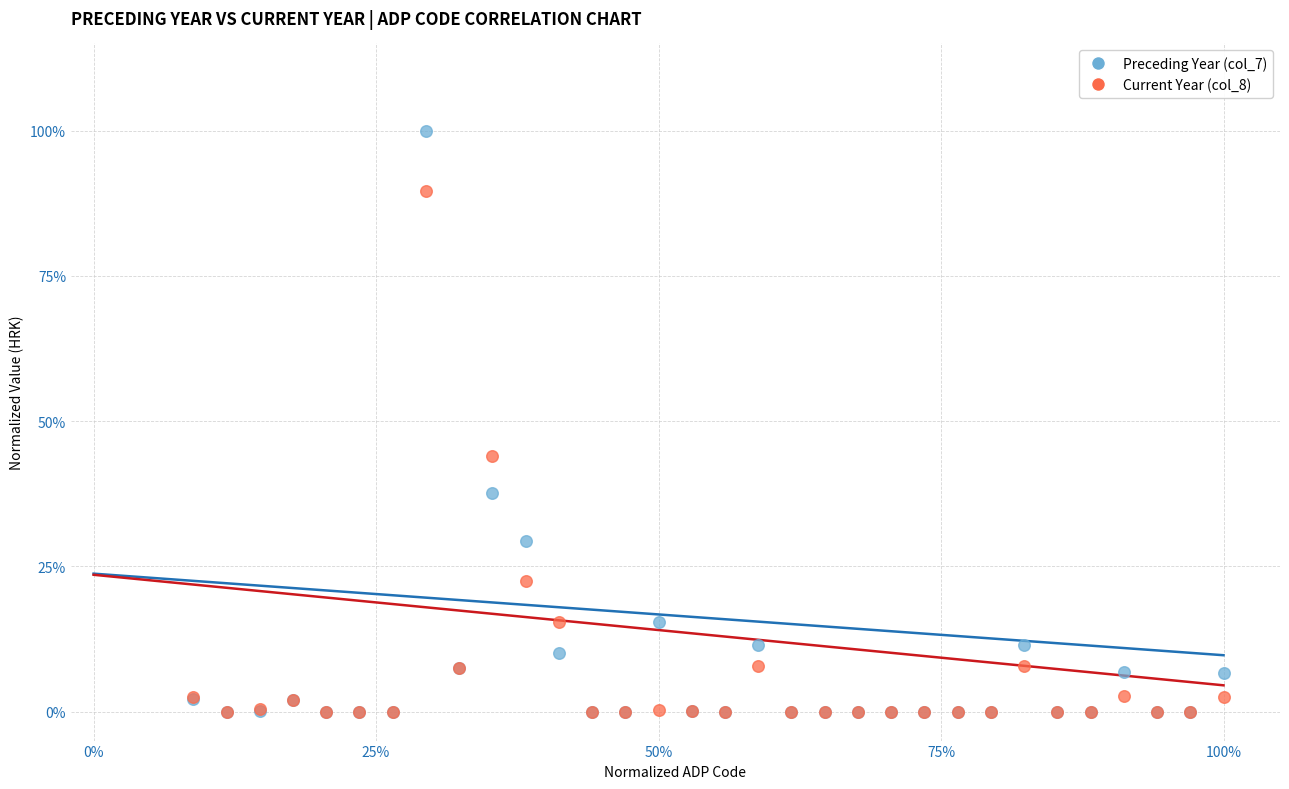

Which series contains the highest Y value?

Preceding Year (col_7)